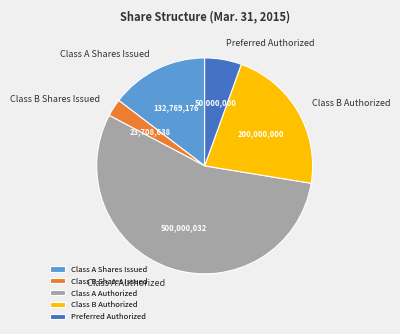

Combined, do Class A Authorized and Class A Shares Issued account for over 50%?

Yes